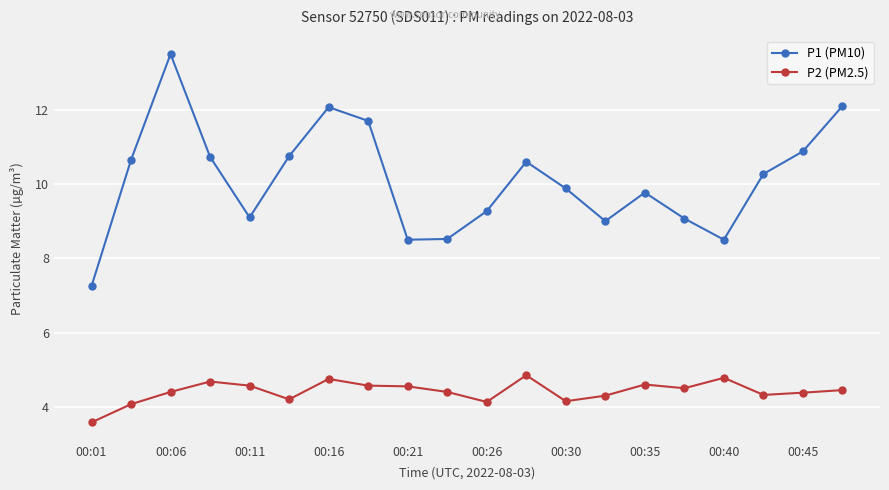

What is the value of the P1 (PM10) point at the 5th from the left?

9.1